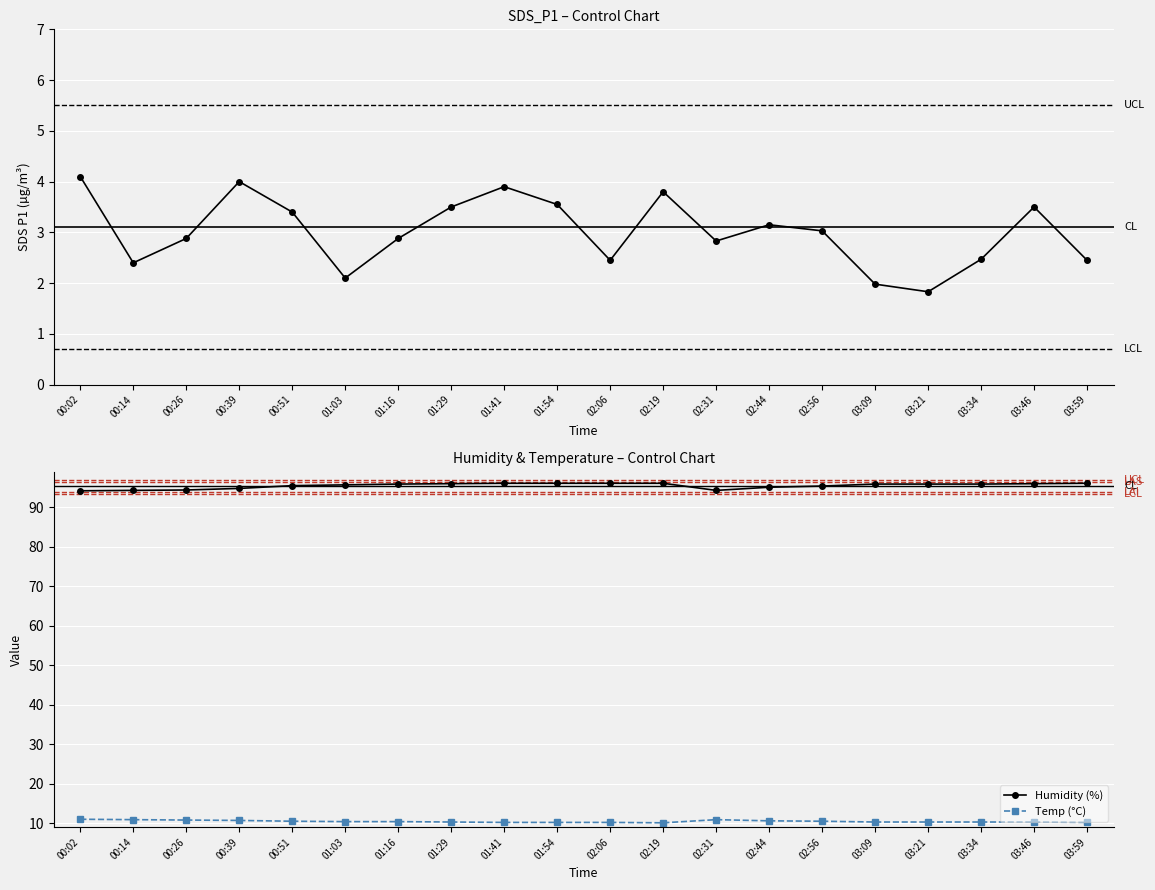

True or false: Temp (°C) has more than 1 points higher than both neighbors.

False